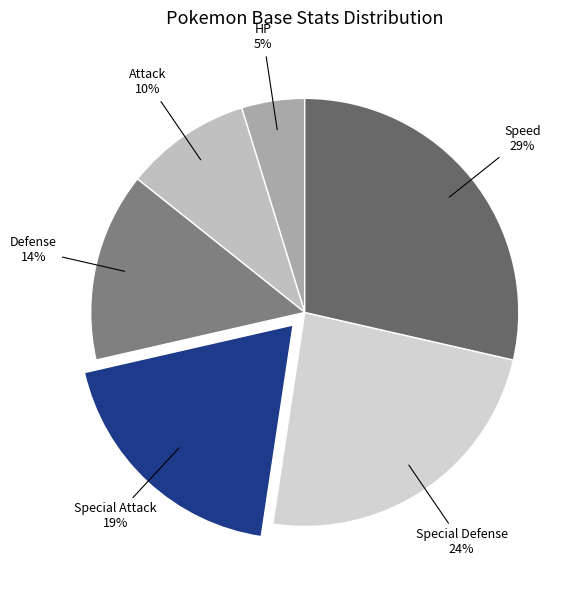

Does Special Attack account for over 50% of the chart?

No